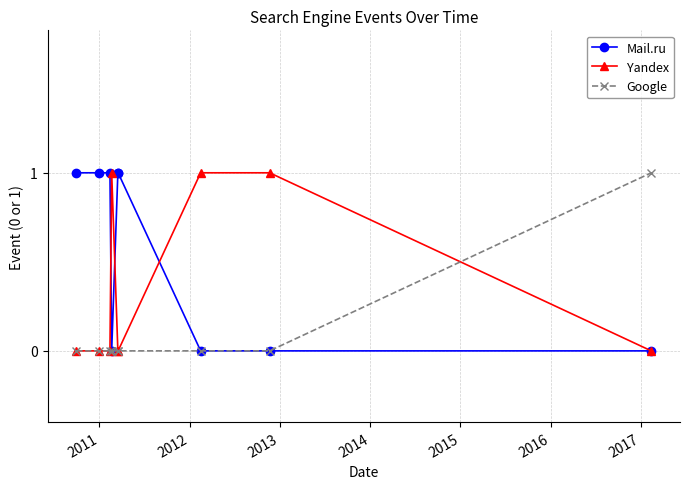

How many data points does each series have?

9